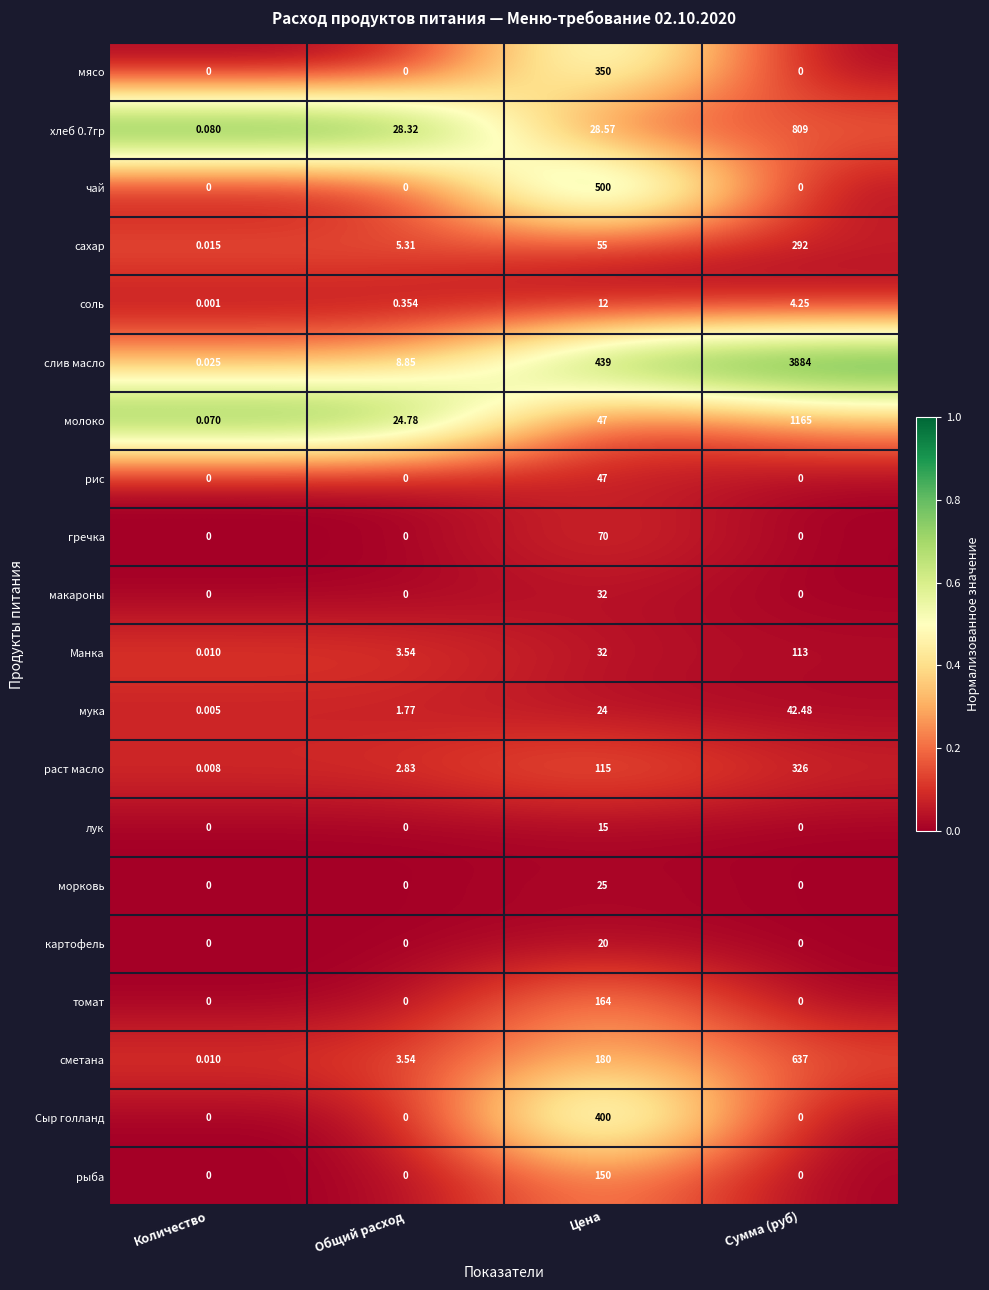

At which category is the sum across all series the highest?

Сумма (руб)